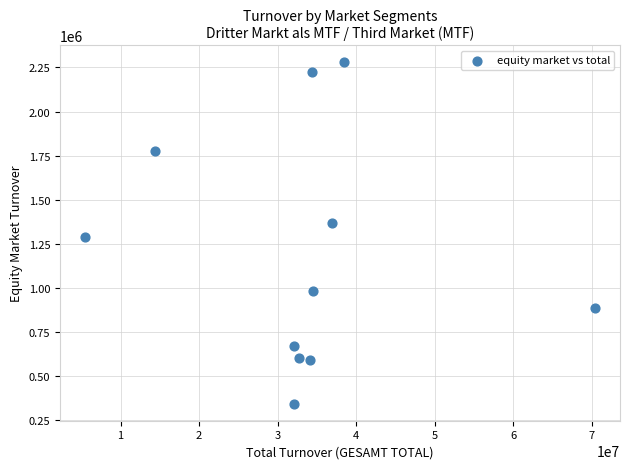

What is the average Y value?

1184314.5